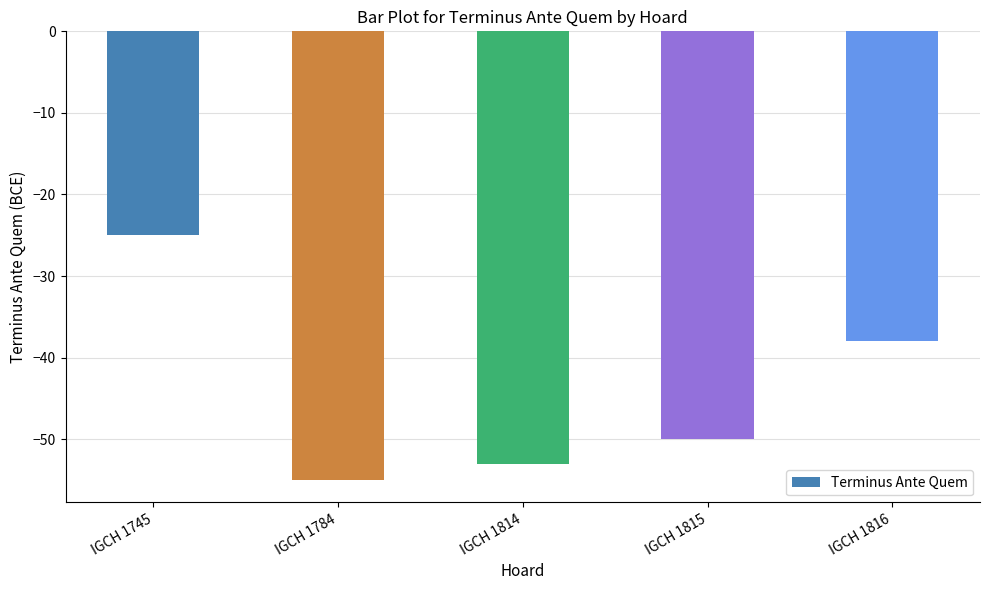

Between IGCH 1816 and IGCH 1745, which is larger?

IGCH 1745